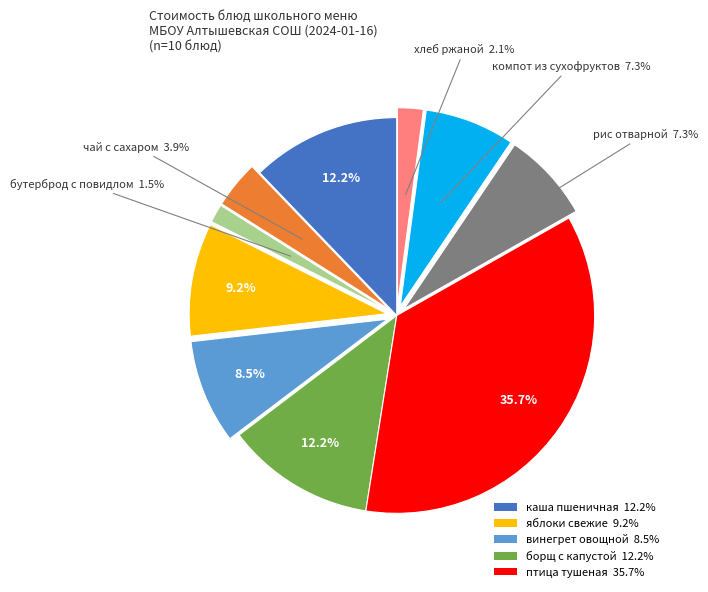

Is there a majority slice in this chart?

No